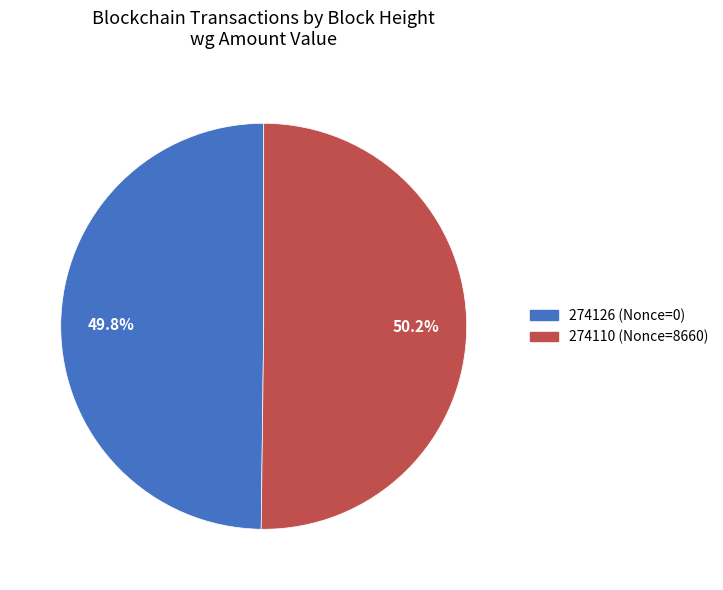

To the nearest percent, what is the average slice percentage?

50%